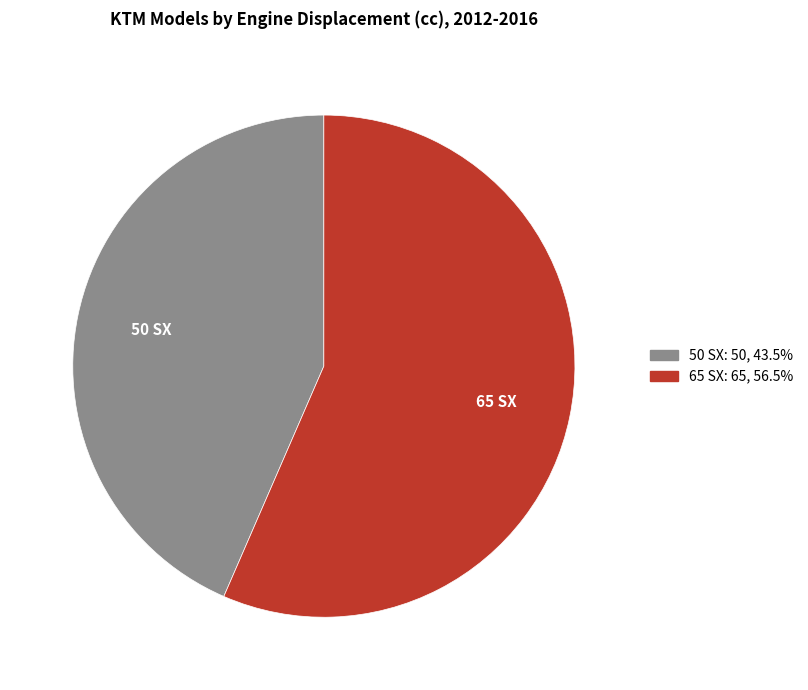

Rank the categories by value from highest to lowest.

65 SX, 50 SX